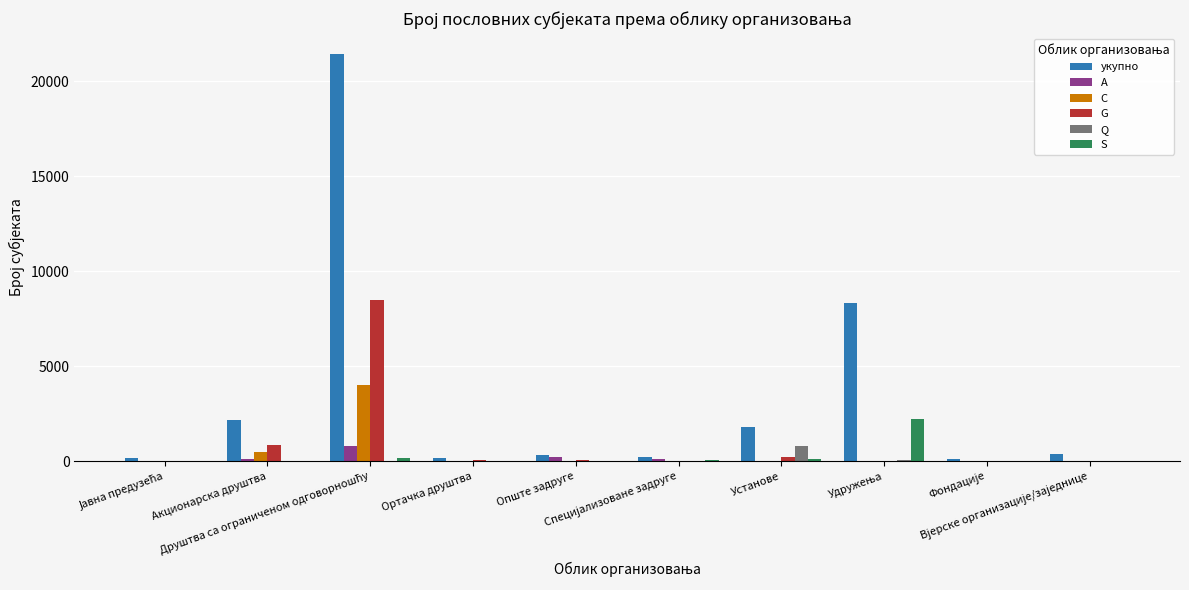

Which series has the largest total across all categories?

укупно